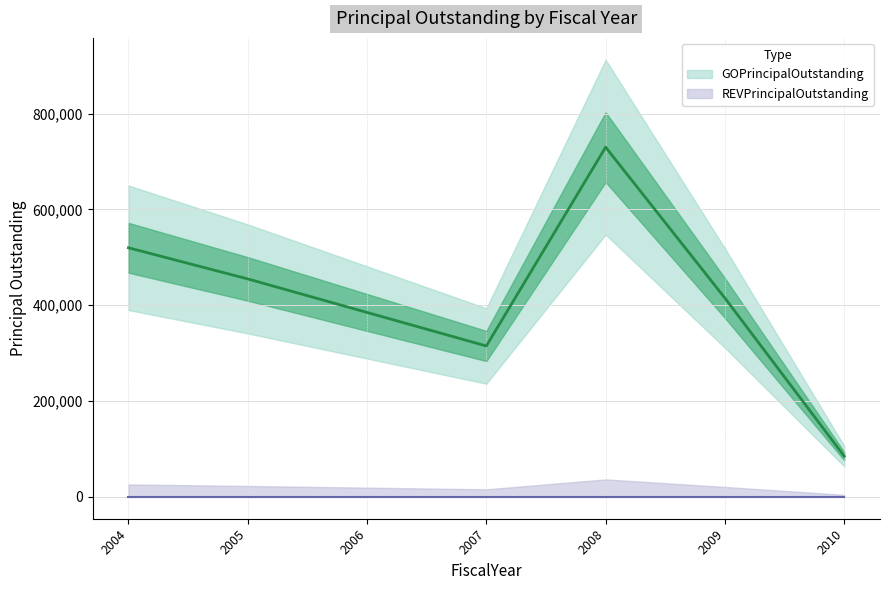

How many points are higher than both their immediate neighbors (excluding endpoints)?

1